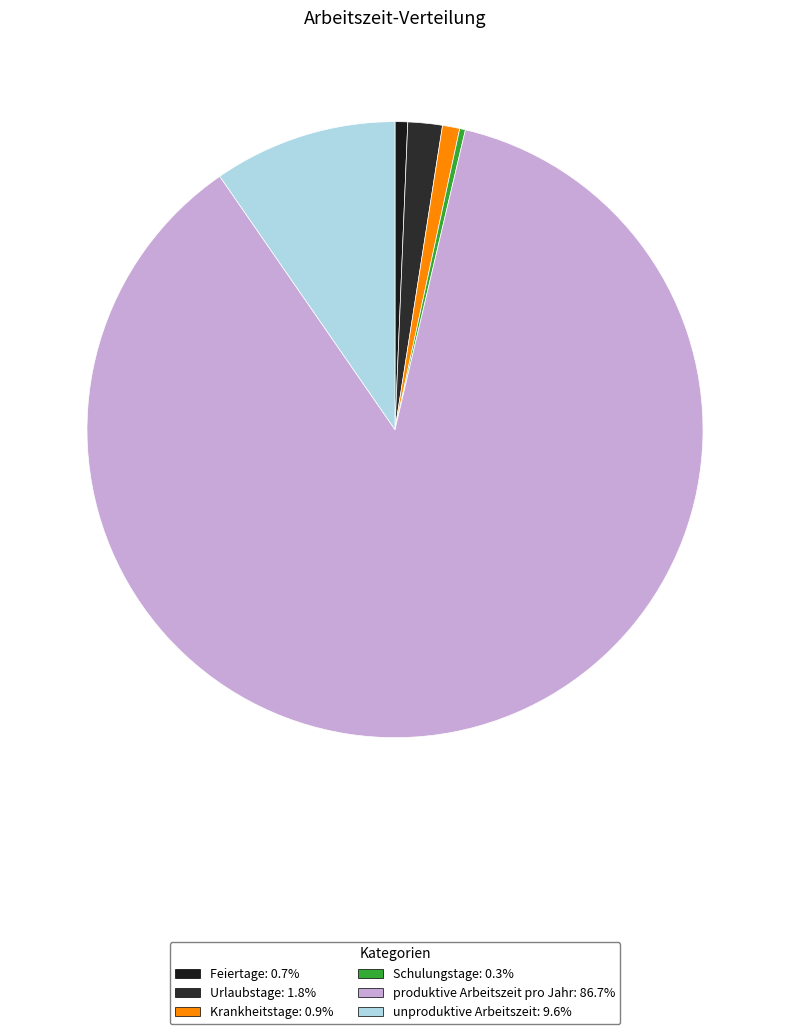

Count the number of slices in the pie.

6